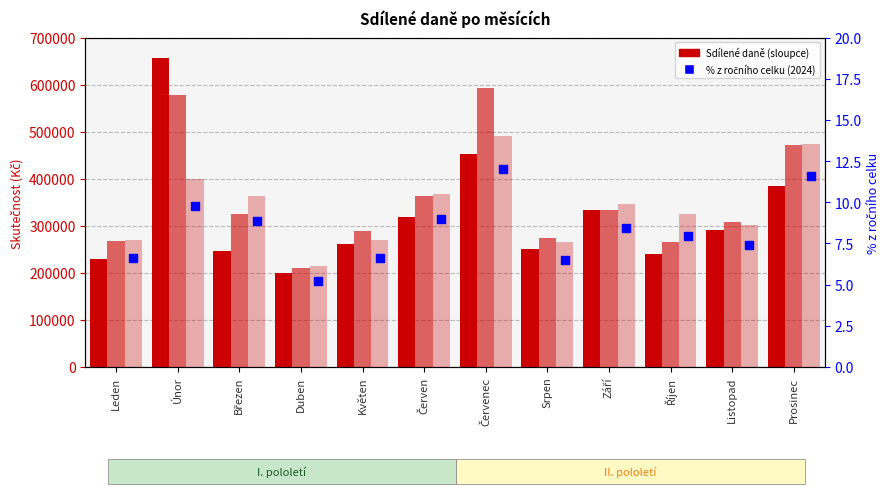

Which has a higher value, Březen or Září?

Březen